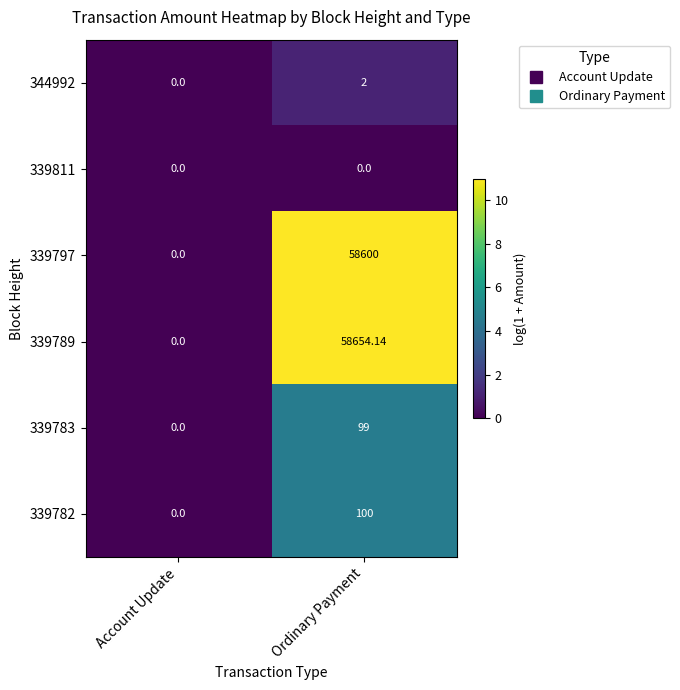

Which category has the highest value across all series?

Ordinary Payment